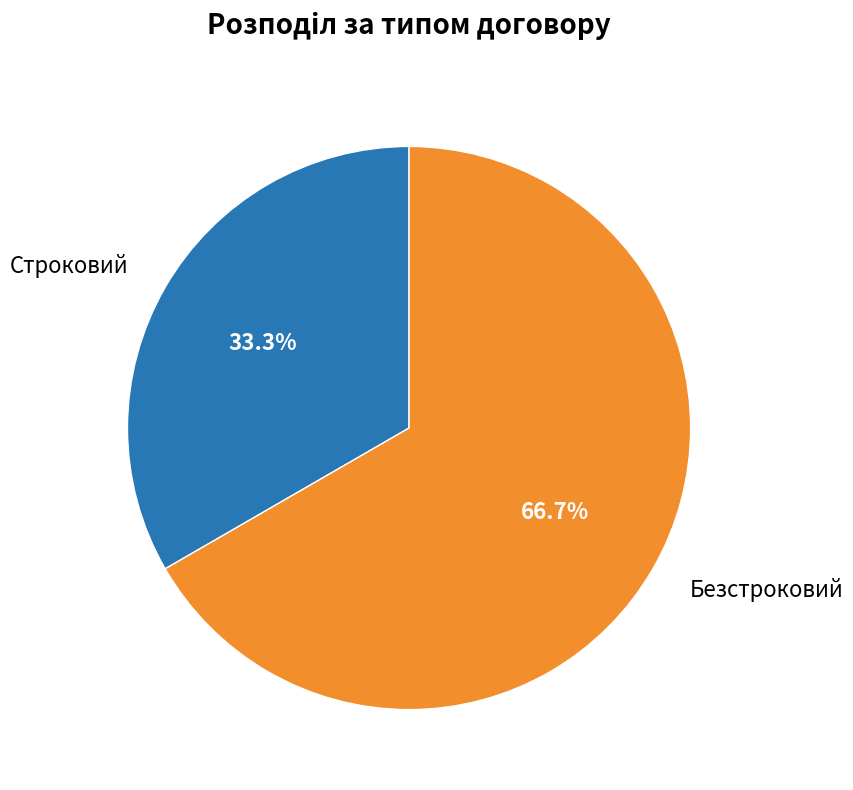

To the nearest percent, what is the average slice percentage?

50%